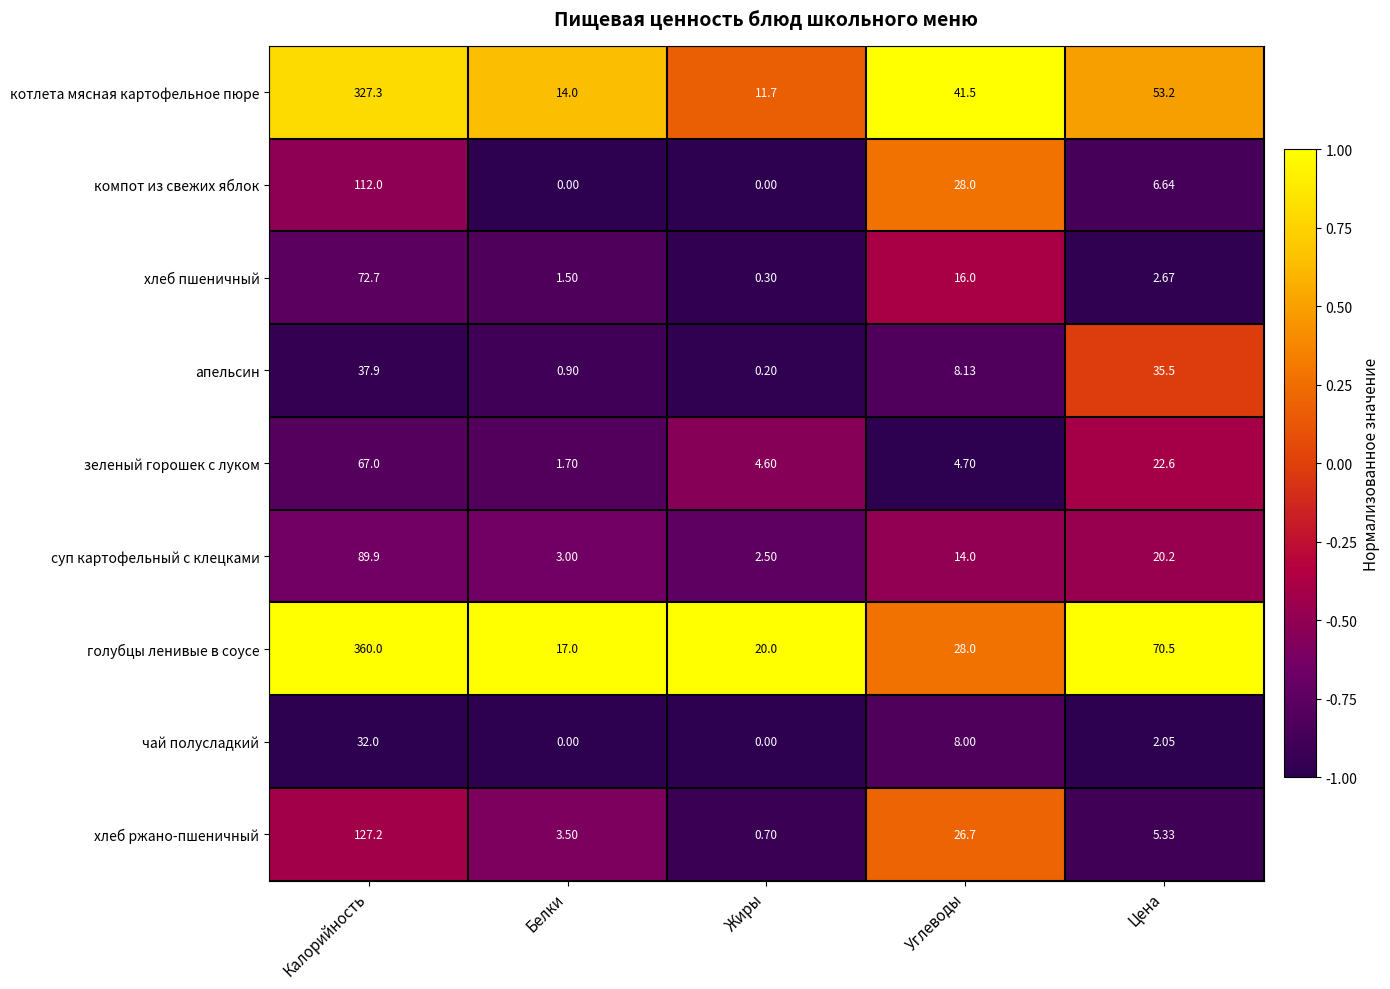

How many data points in зеленый горошек с луком are less than 4?

1